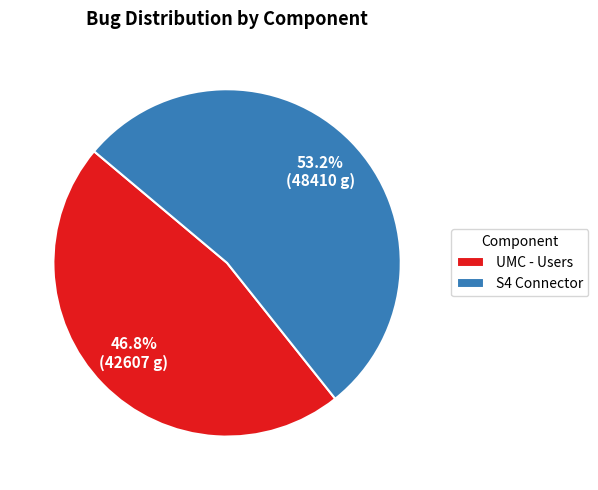

To the nearest percent, what is the average slice percentage?

50%